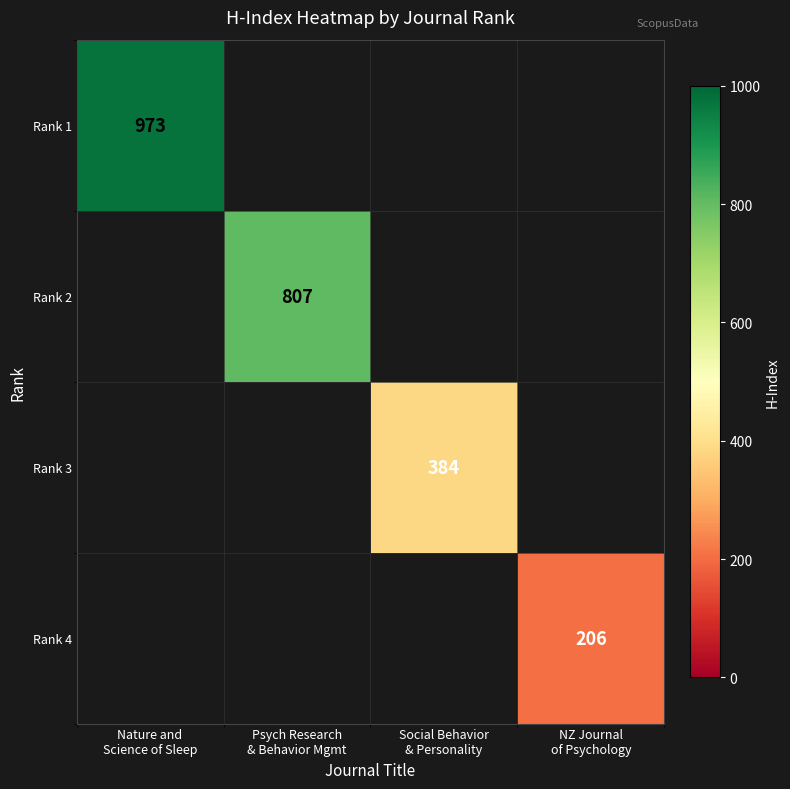

What is the greatest value displayed?

973.0